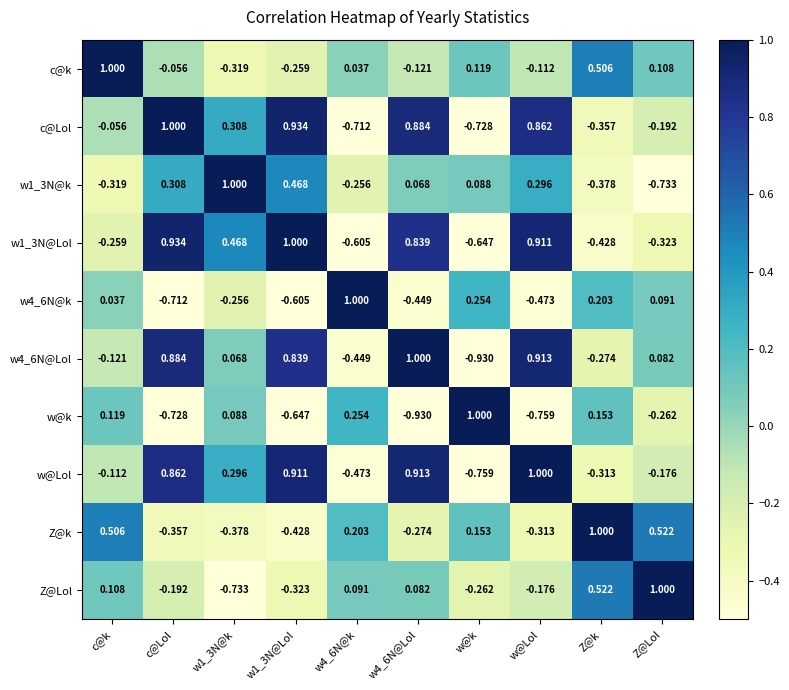

Between w4_6N@k and w@Lol, which series saw the biggest shift?

c@Lol